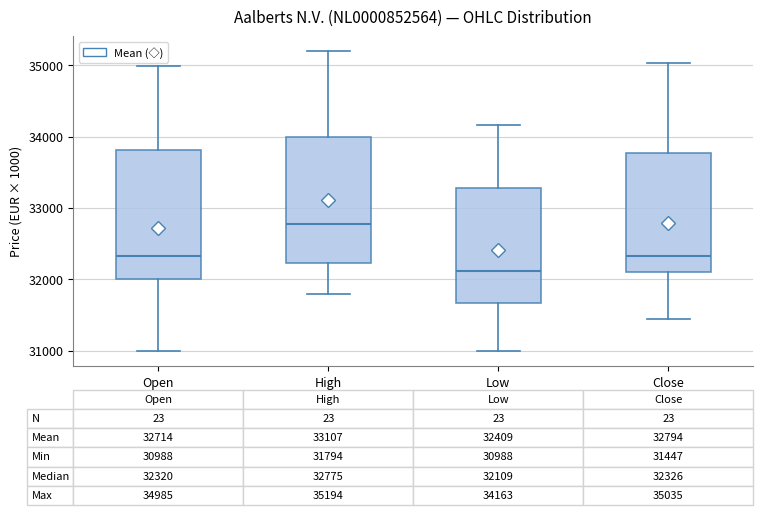

Which box has the highest median line?

High